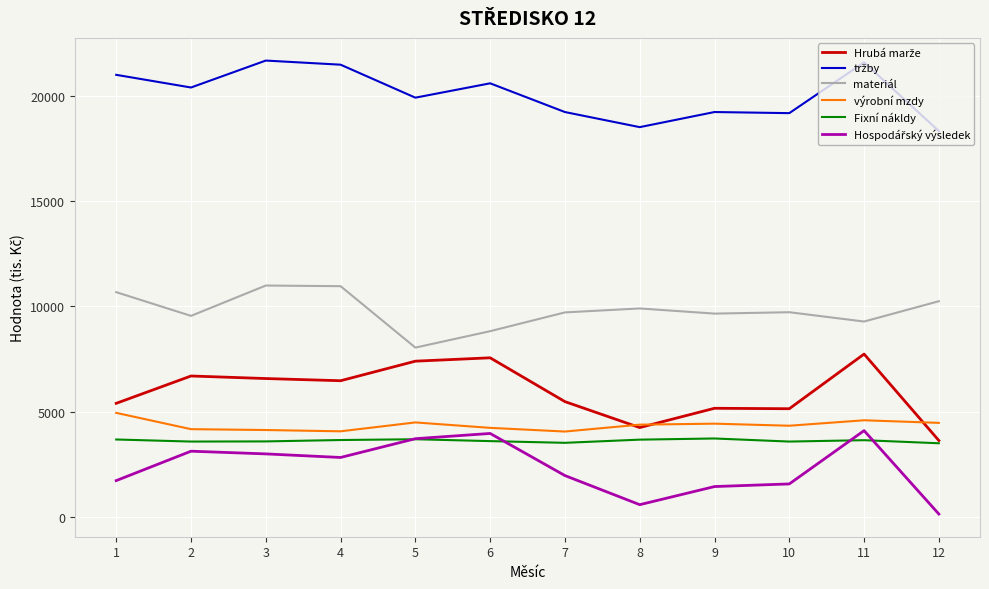

The value of materiál at 2 is 5361. True or false?

False